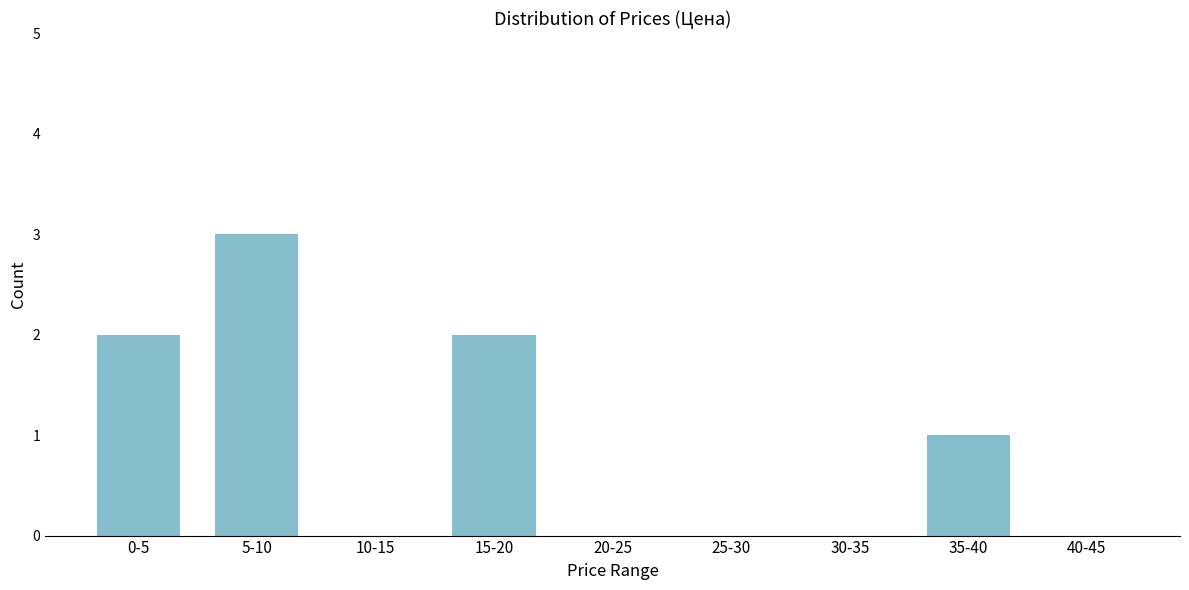

Reading right to left, what are all the values shown in this chart?

40-45=0	35-40=1	30-35=0	25-30=0	20-25=0	15-20=2	10-15=0	5-10=3	0-5=2